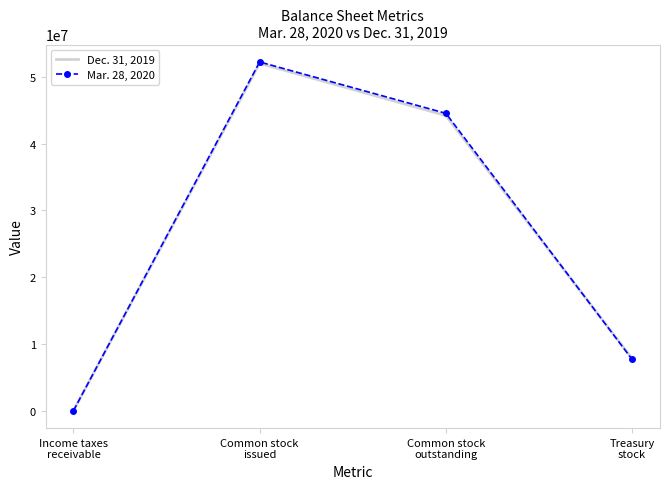

Reading right to left, transcribe all the data shown in this chart.

Dec. 31, 2019: 7814701.0	44202503.0	52017204.0	23.0
Mar. 28, 2020: 7691703.0	44533979.0	52225682.0	22.7